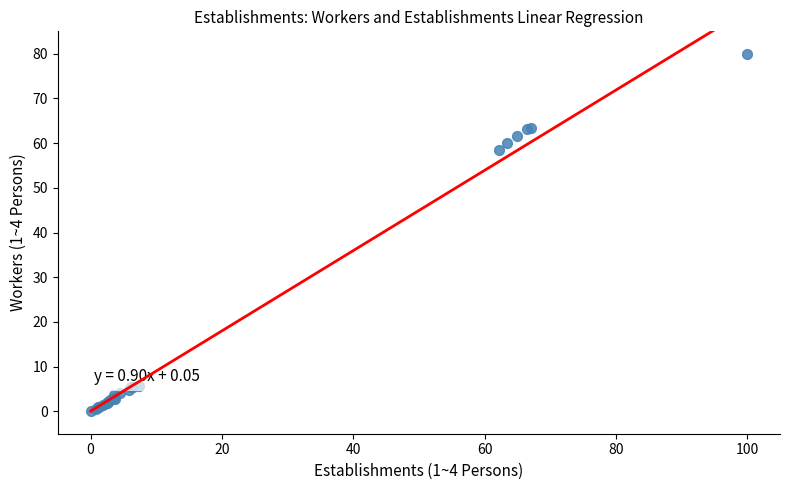

What Y value in the scatter plot is closest to 40?

58.5